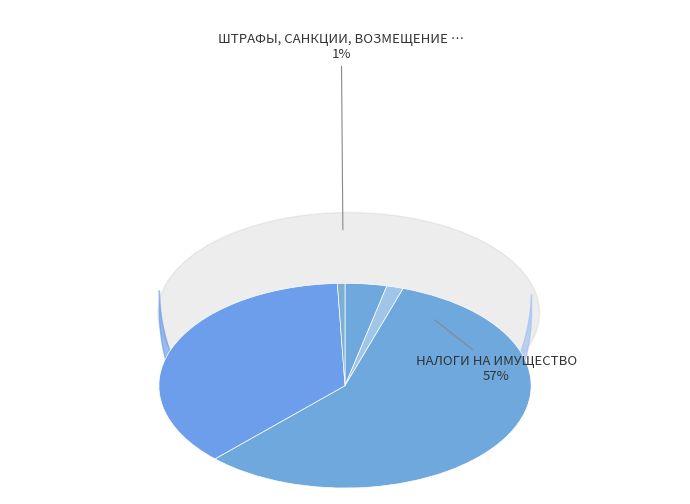

What is the change in value from НАЛОГИ НА ИМУЩЕСТВО to ШТРАФЫ, САНКЦИИ, ВОЗМЕЩЕНИЕ УЩЕРБА?

-949923.9